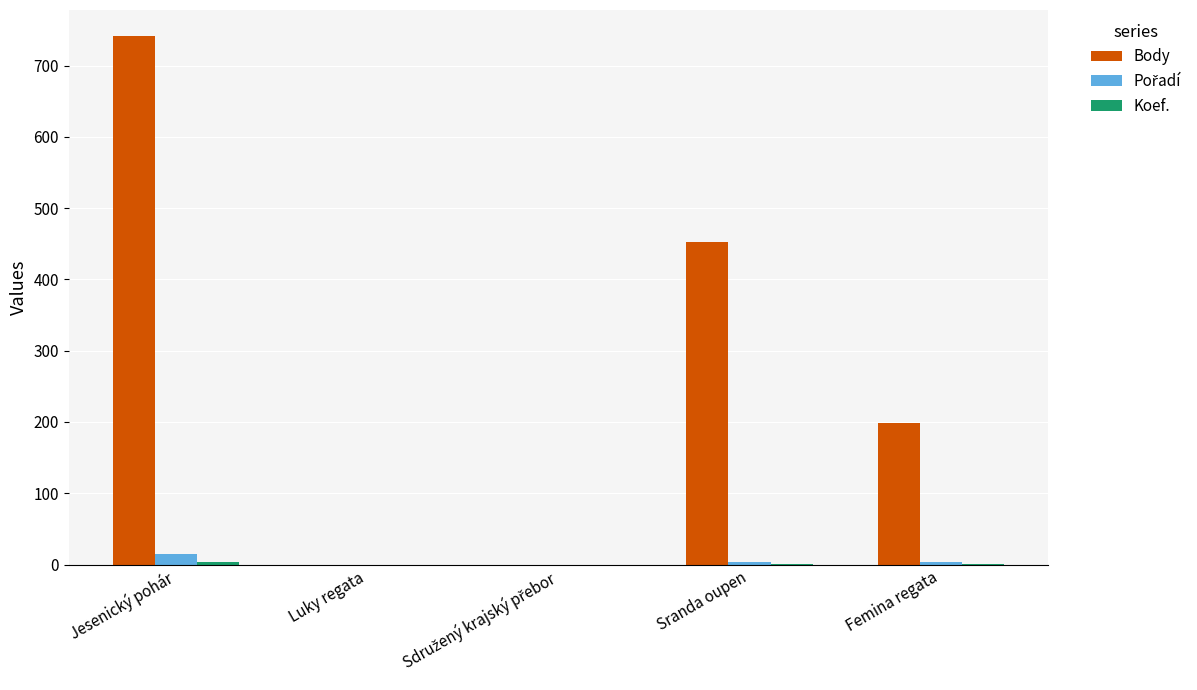

True or false: Body has a value of 473 at Luky regata.

False